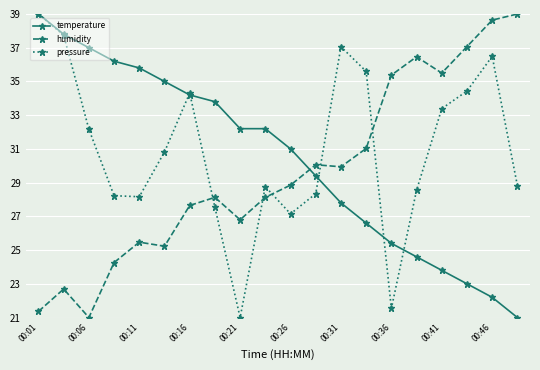

How many data points in humidity are less than 28?

8